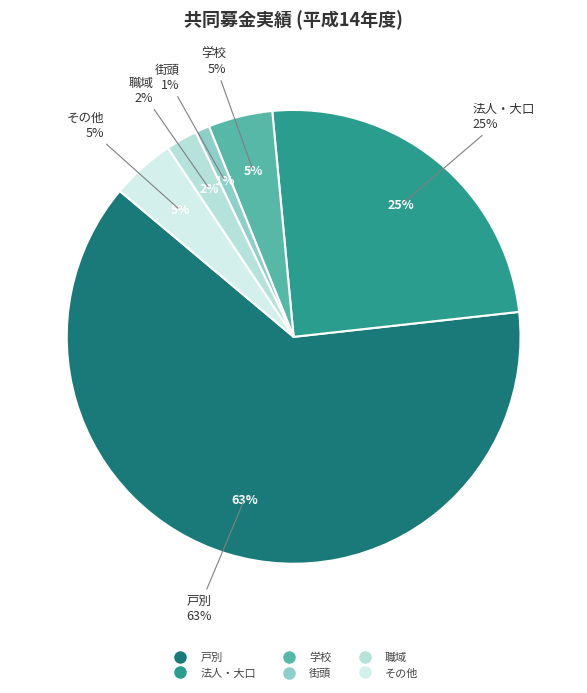

The 職域 slice represents 2% of the pie. True or false?

True